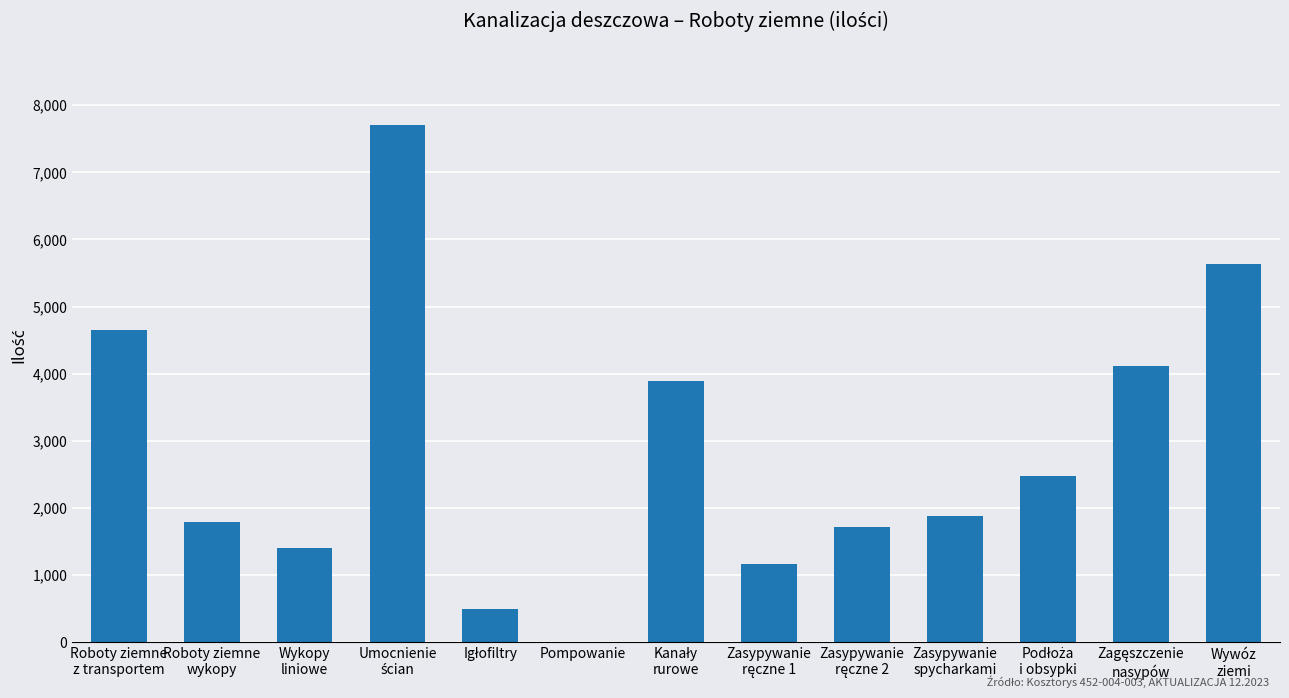

What is the maximum value shown in the chart?

7700.0